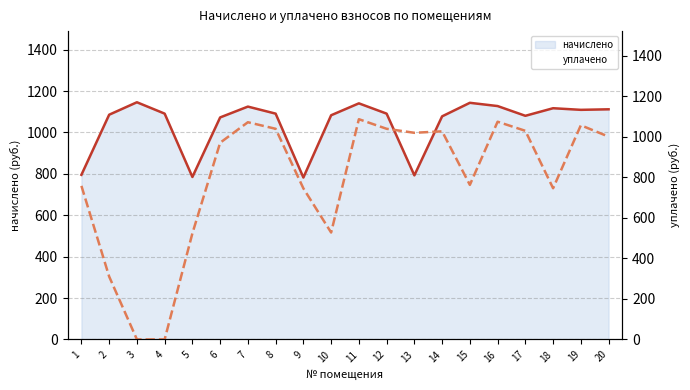

How many interior local peaks does the уплачено (линия) series have?

5